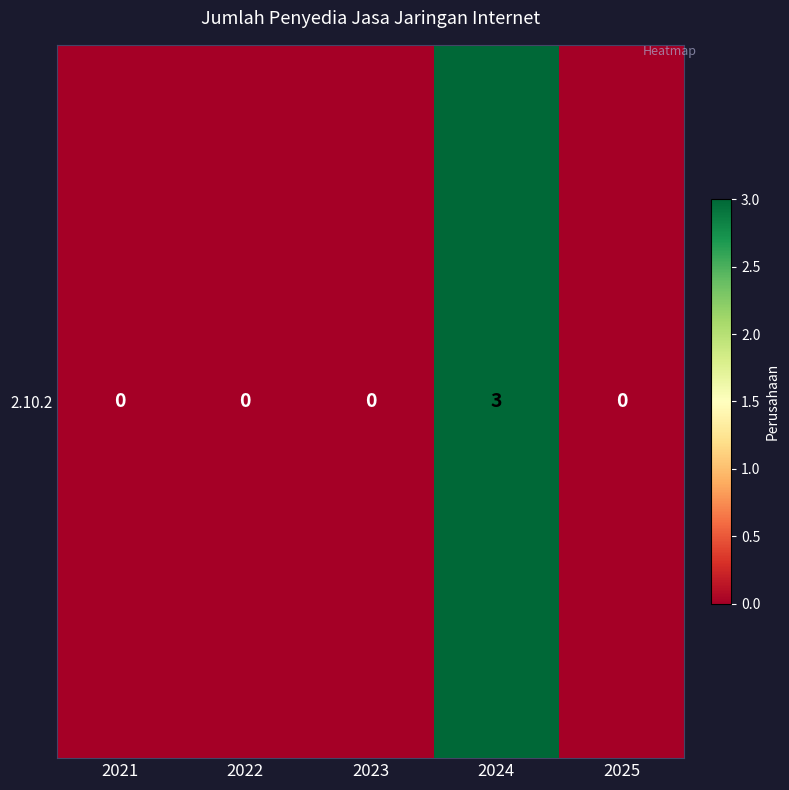

Is it true that the value at 2021 is 0?

True